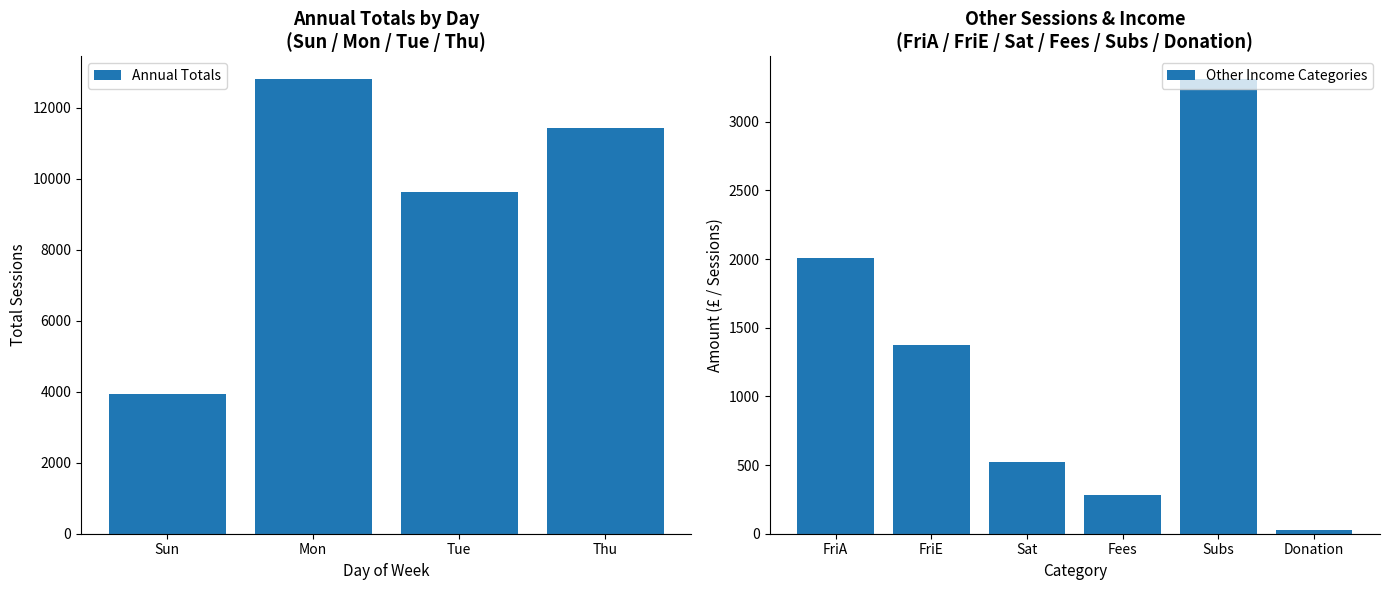

Does the chart contain stacked bars?

No